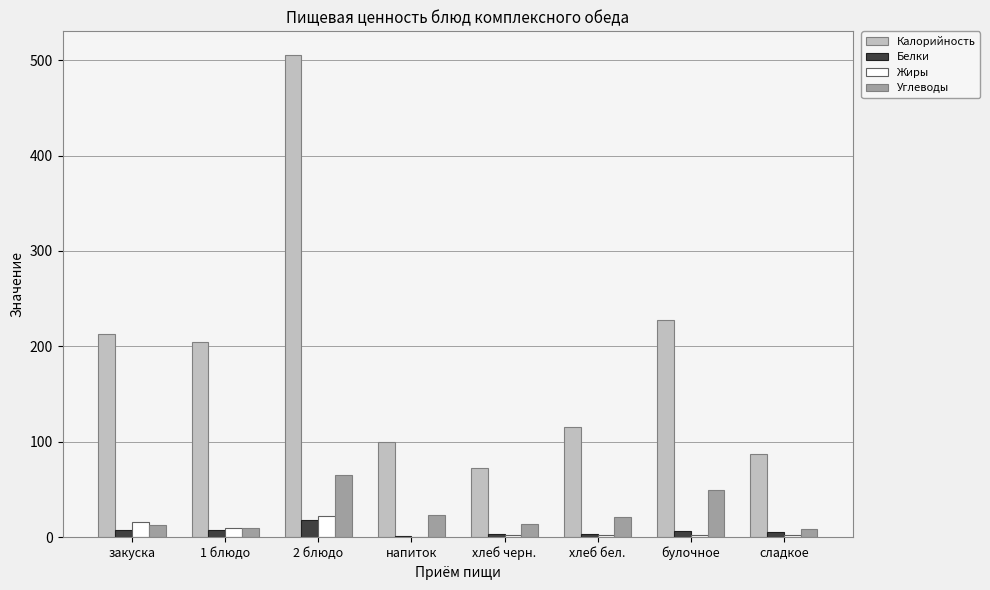

What is the greatest value displayed?

505.0